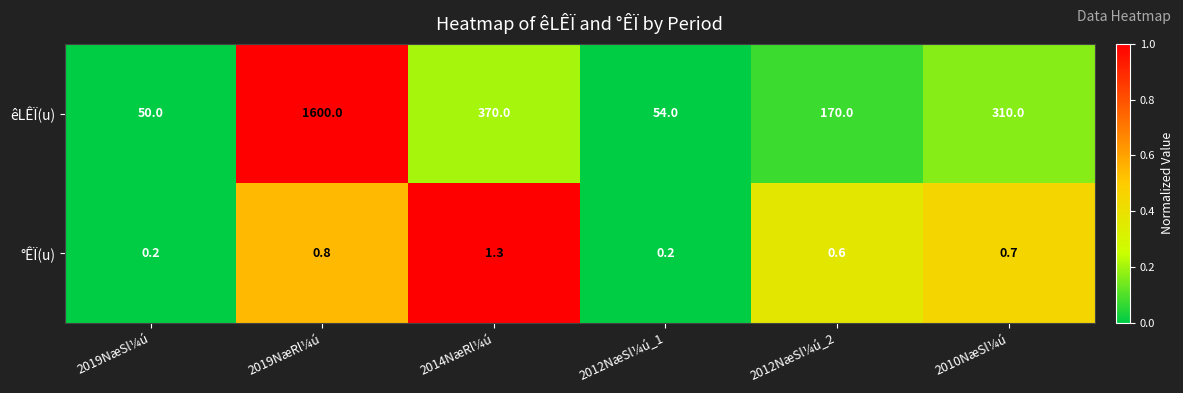

Reading left to right, transcribe all the data shown in this chart.

êLÊÏ(u): 50.0	1600.0	370.0	54.0	170.0	310.0
°ÊÏ(u): 0.2	0.8	1.3	0.2	0.6	0.7